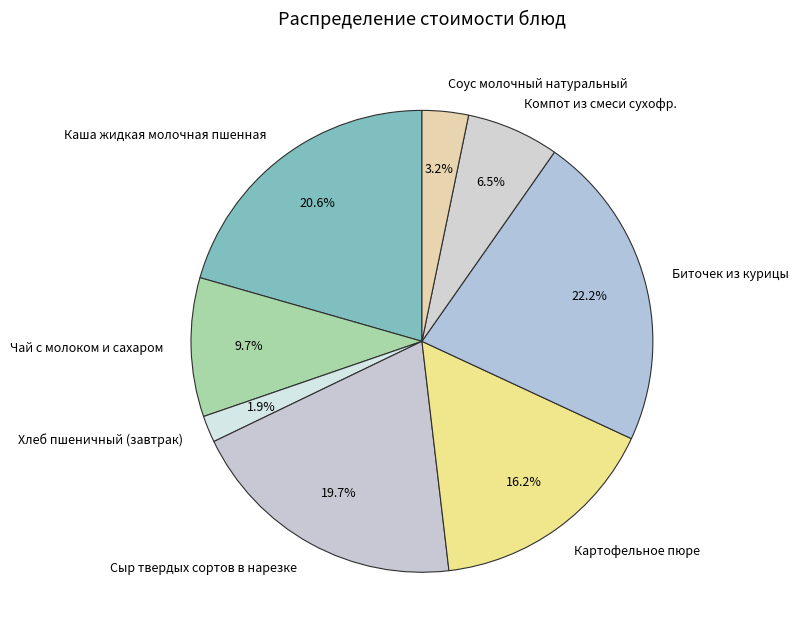

What is the smallest slice in the pie chart?

Хлеб пшеничный (завтрак)